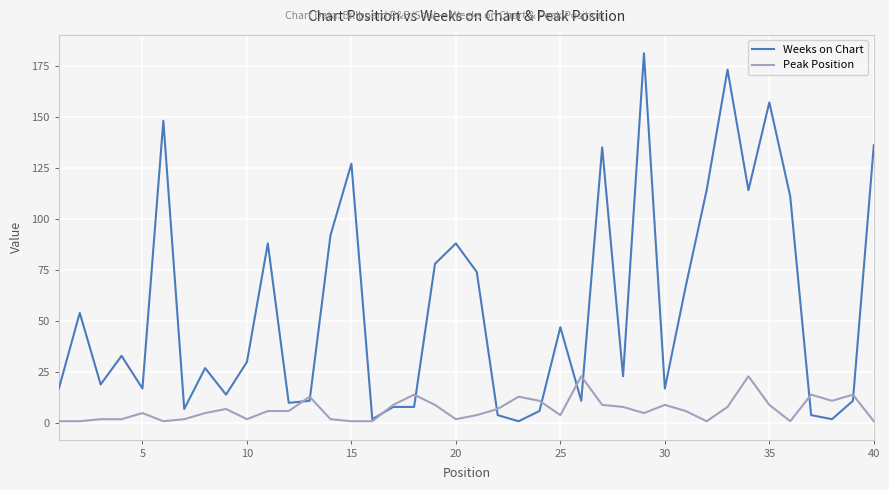

After their last crossing, which series has the higher values: Peak Position or Weeks on Chart?

Weeks on Chart